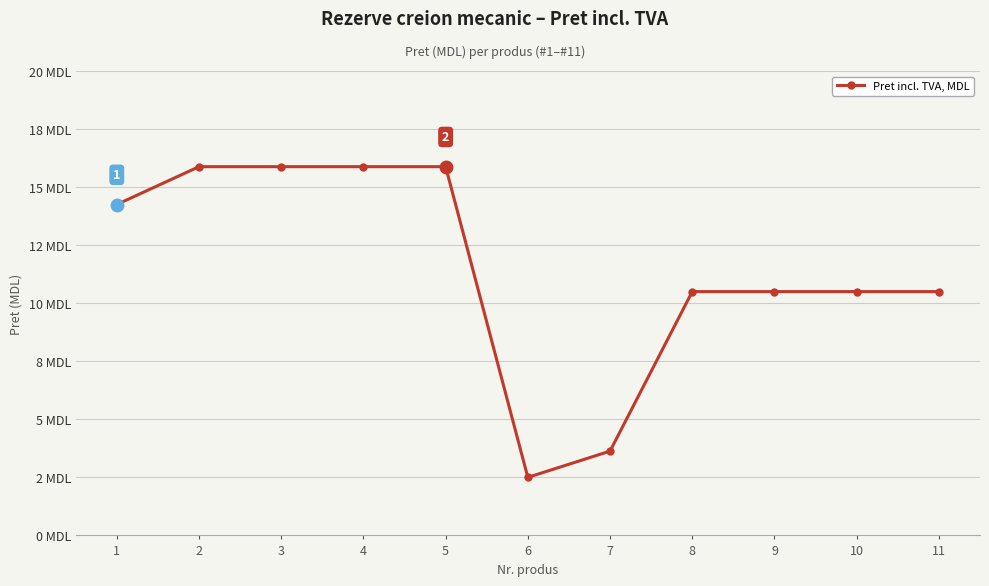

At which label does the data first exceed 10?

1